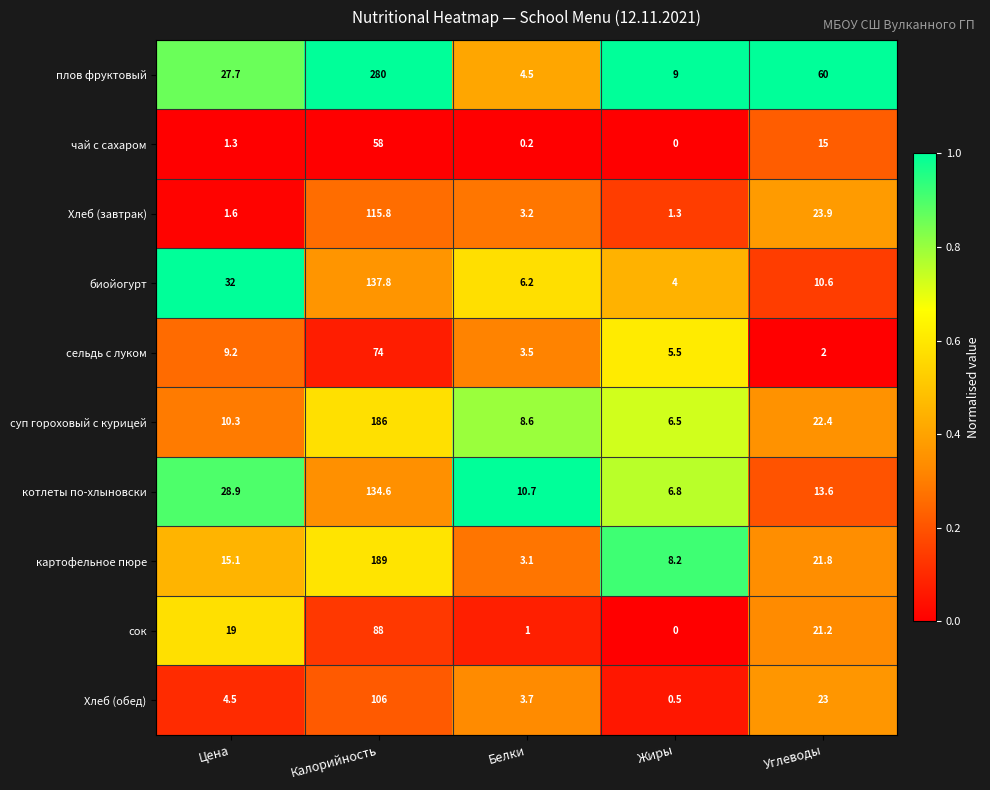

What is the approximate value of Хлеб (завтрак) at Белки?

3.2